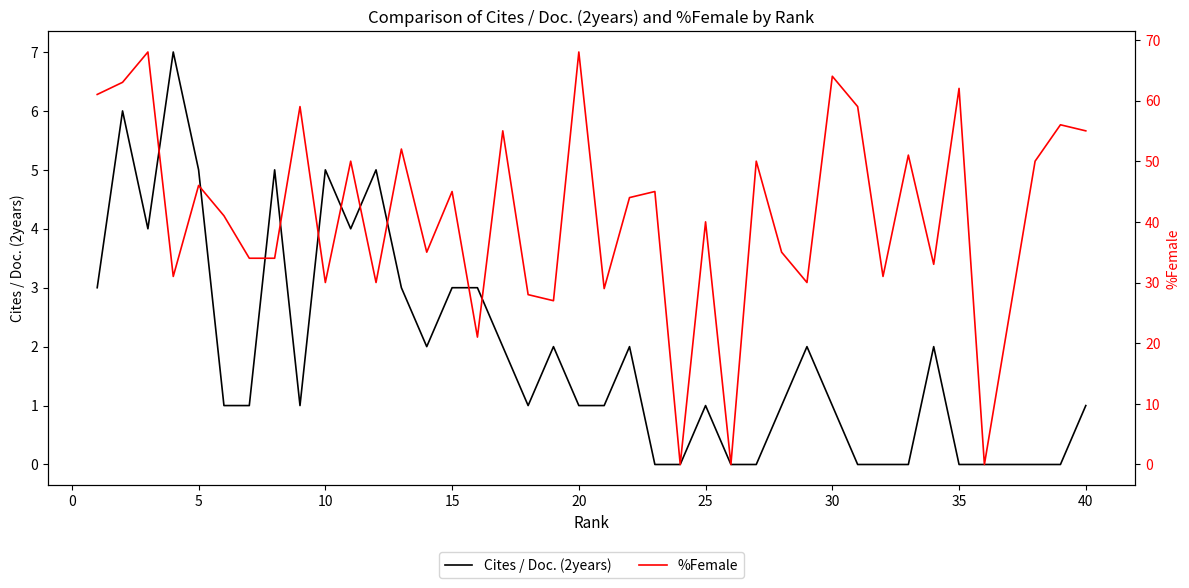

Does the chart display data point markers on the line(s)?

No